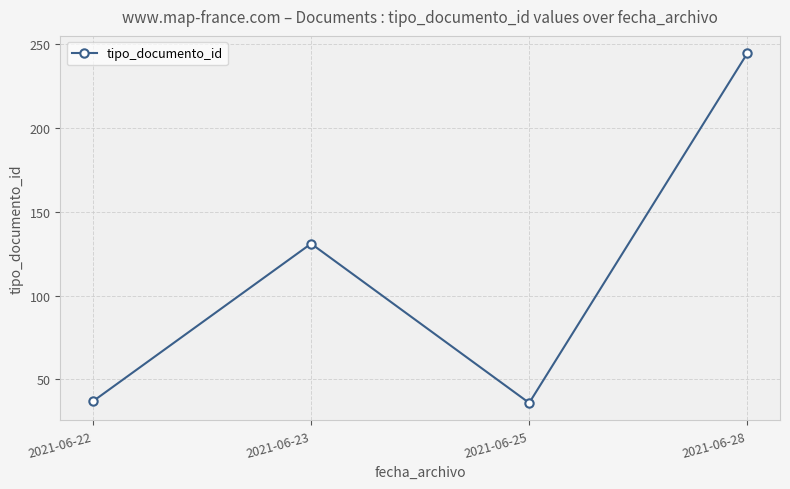

What is the value of the 2nd point from the left?

131.0